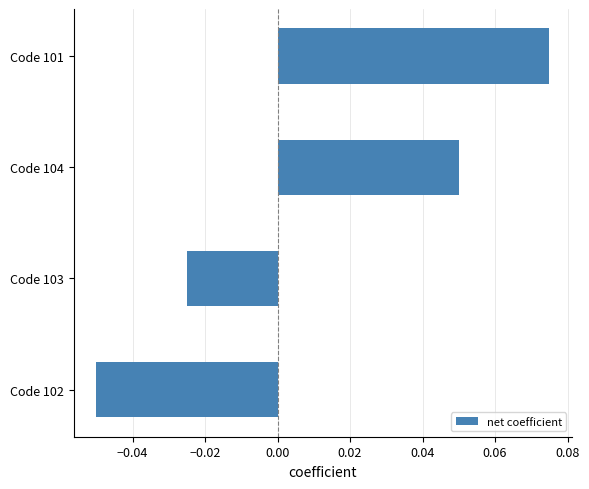

Which label corresponds to the smallest value in the chart?

Code 102